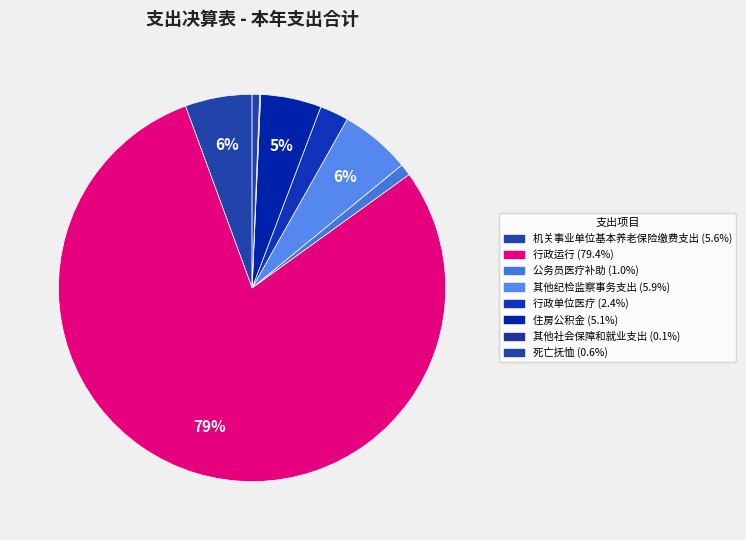

Is the sum of 死亡抚恤 and 行政运行 greater than half?

Yes